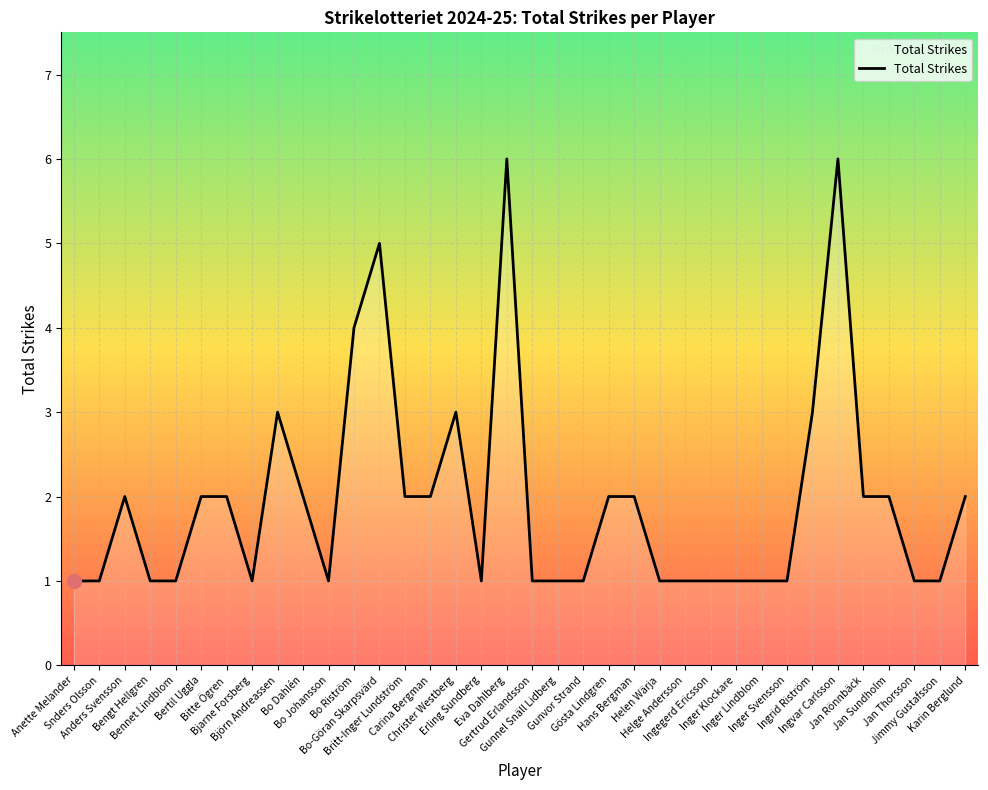

Reading right to left, transcribe all the data shown in this chart.

2	1	1	2	2	6	3	1	1	1	1	1	1	2	2	1	1	1	6	1	3	2	2	5	4	1	2	3	1	2	2	1	1	2	1	1